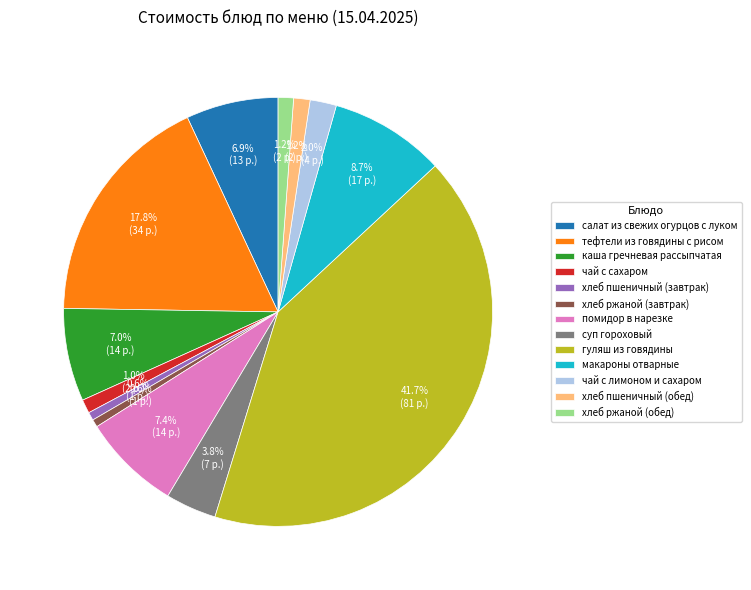

Approximately how many times larger is the value at помидор в нарезке compared to чай с лимоном и сахаром?

3.7